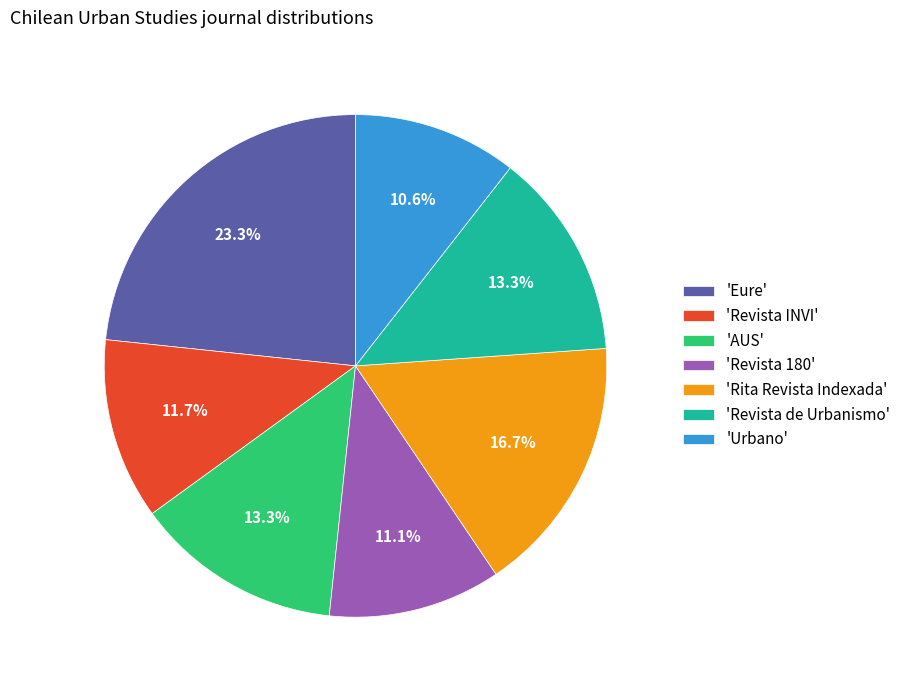

To the nearest percent, what is the difference between the largest and smallest slice percentages?

13%